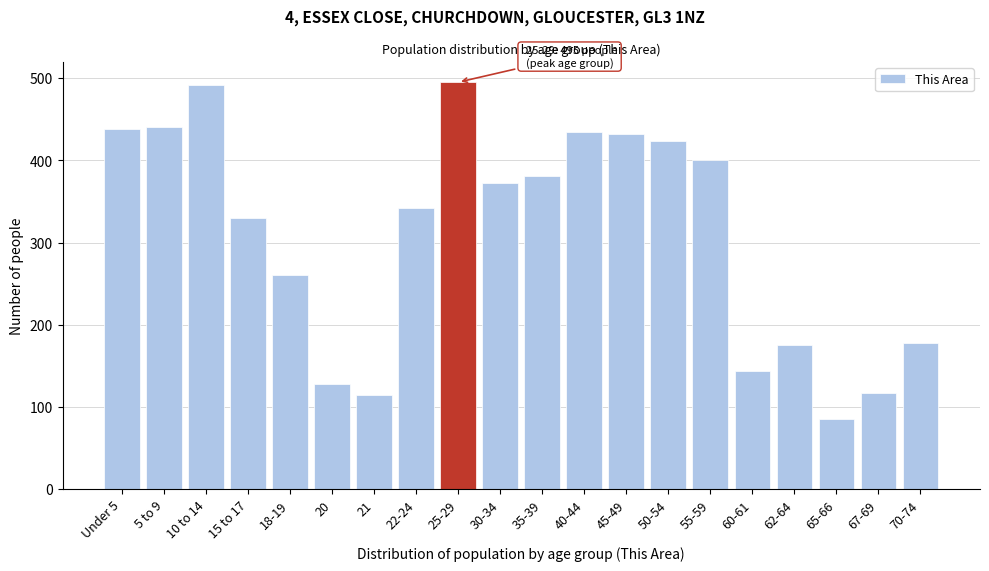

What is the difference between the second highest and minimum values?

406